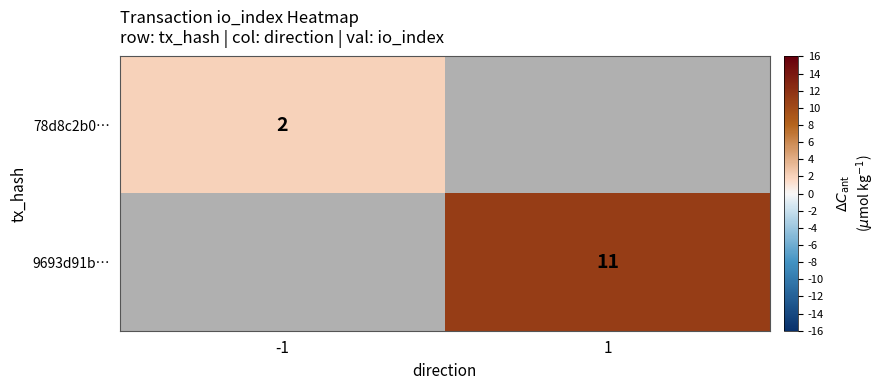

Between 1 and -1, which is larger?

-1